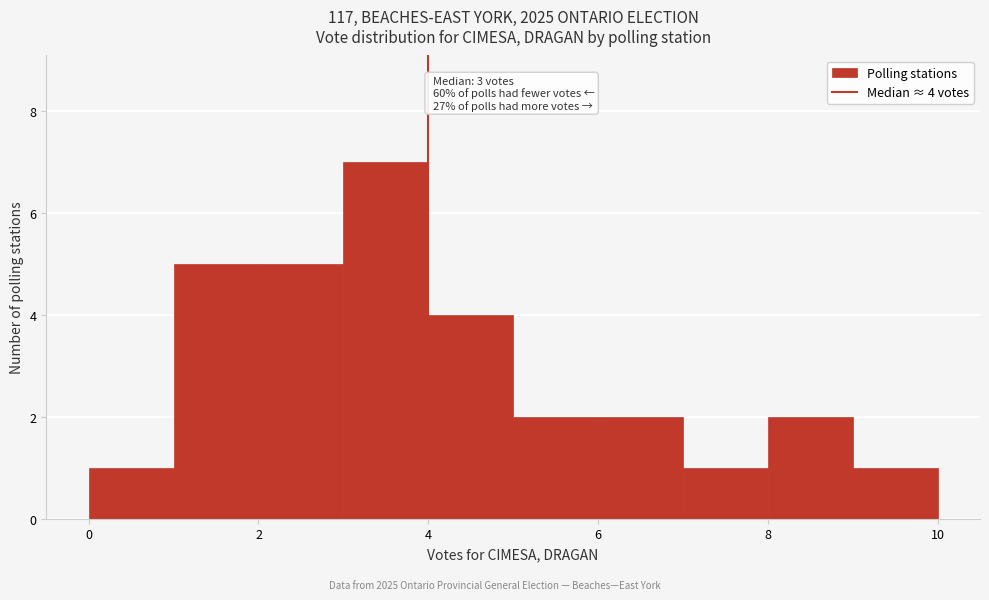

Over which range of the x-axis is the bar tallest?

3 to 4